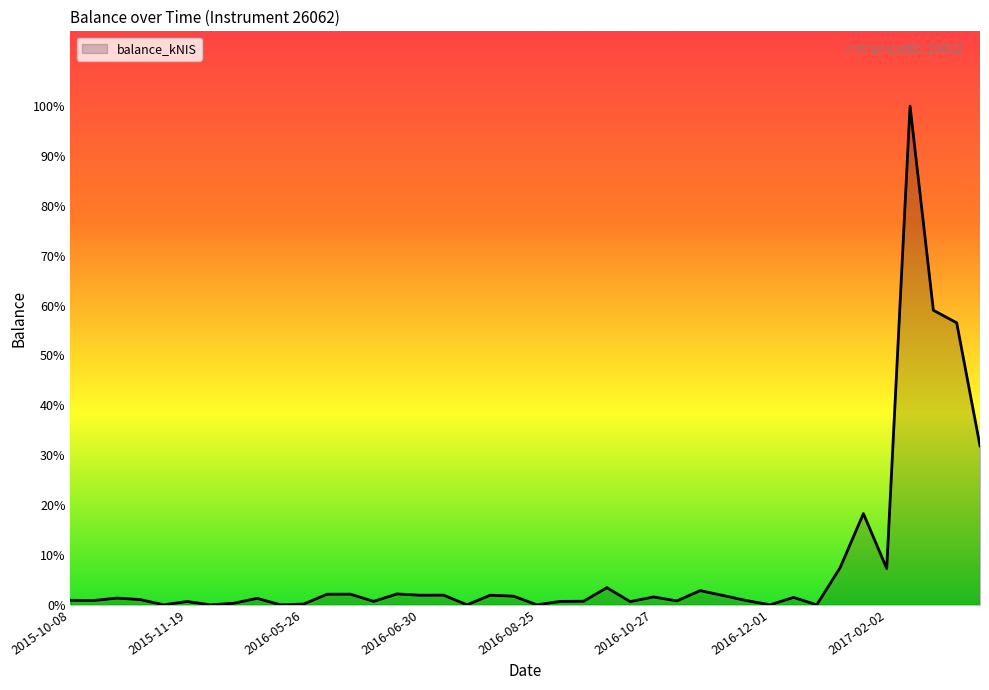

Is this an area chart (filled region under the line)?

Yes